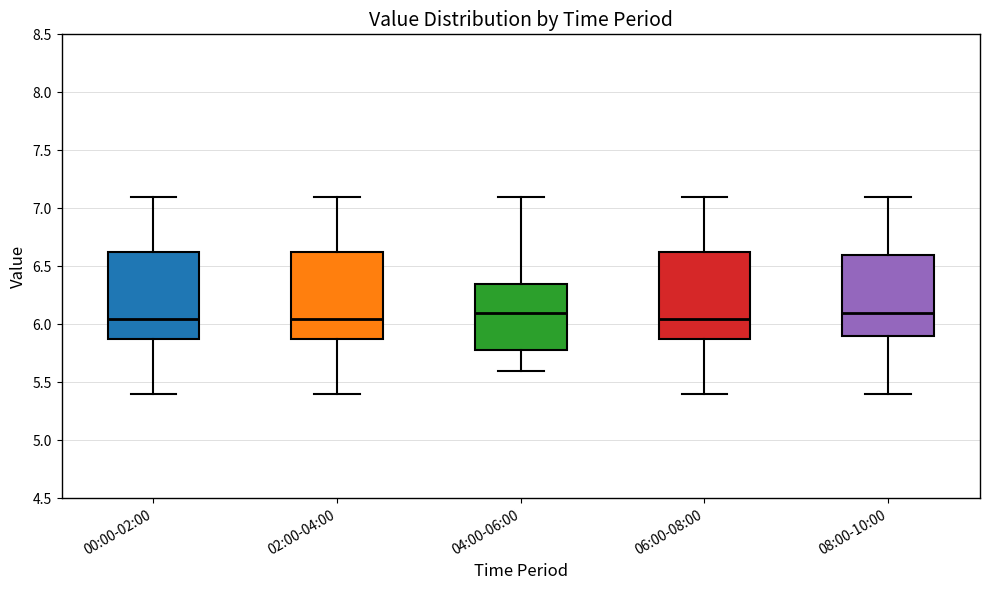

Reading left to right, transcribe this box plot: for each box, give where its median line is, the range the box spans, and where its two whiskers end, as read against the y-axis. The values are not printed on the chart, so give them approximately, as read against the axis.

00:00-02:00: median 6.05, box 5.90 to 6.65, whiskers 5.40 to 7.10
02:00-04:00: median 6.05, box 5.90 to 6.65, whiskers 5.40 to 7.10
04:00-06:00: median 6.10, box 5.80 to 6.35, whiskers 5.60 to 7.10
06:00-08:00: median 6.05, box 5.90 to 6.65, whiskers 5.40 to 7.10
08:00-10:00: median 6.10, box 5.90 to 6.60, whiskers 5.40 to 7.10